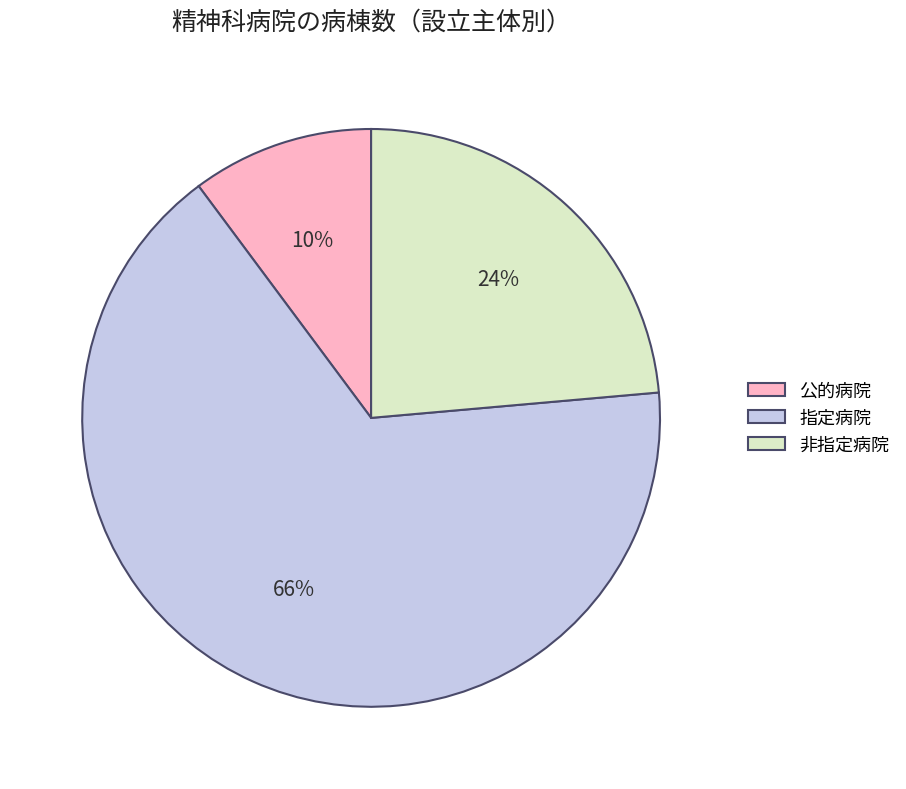

Is the sum of 指定病院 and 非指定病院 greater than half?

Yes